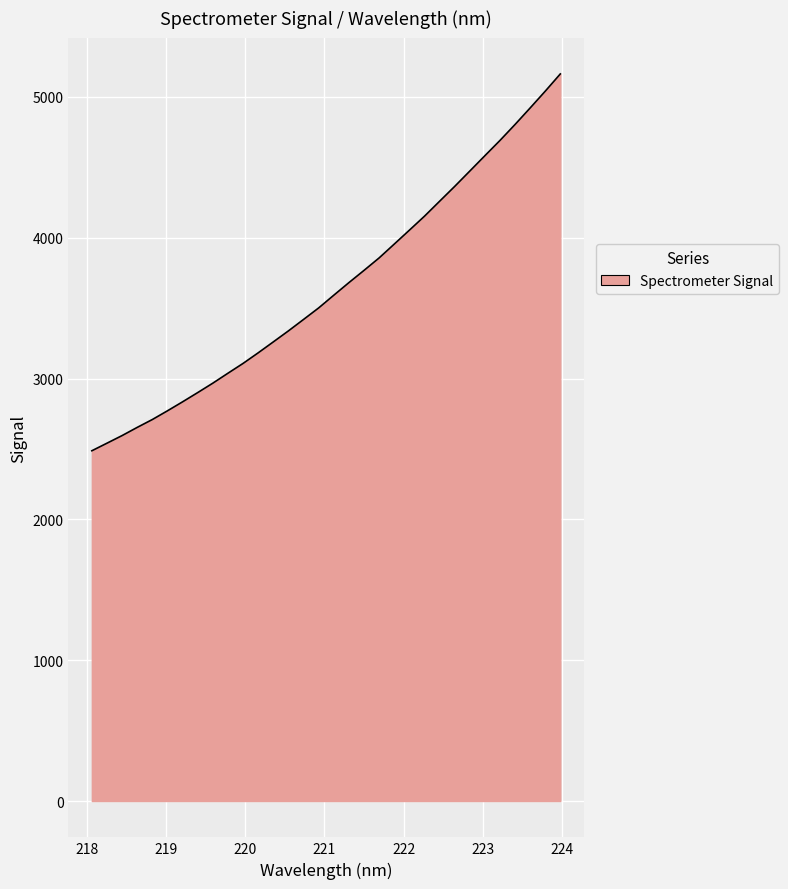

What is the greatest value displayed?

5162.7